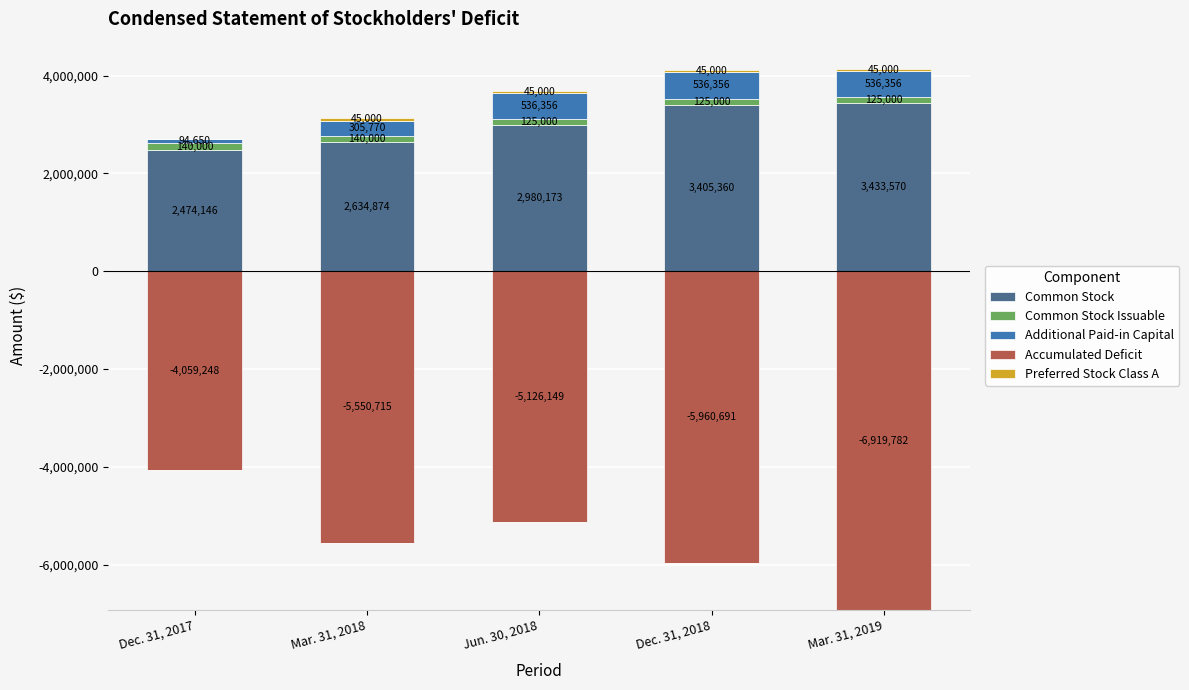

At how many categories does at least one series exceed 759628?

5